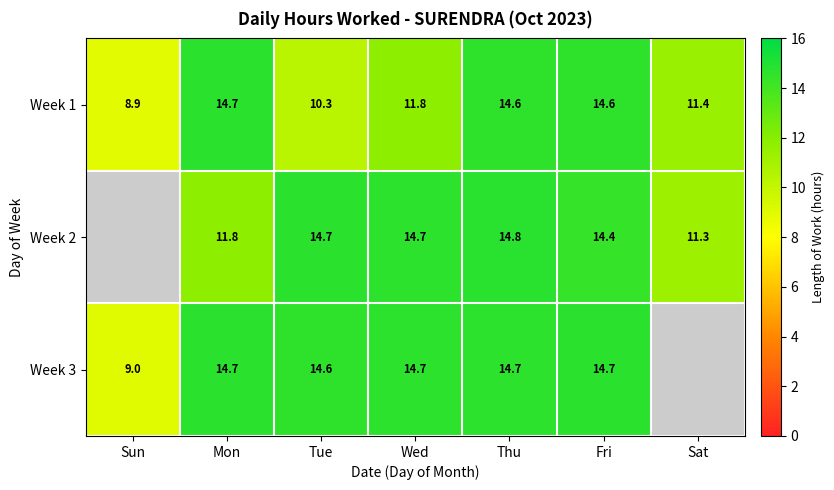

What is the difference between the highest and lowest values at Fri?

0.3